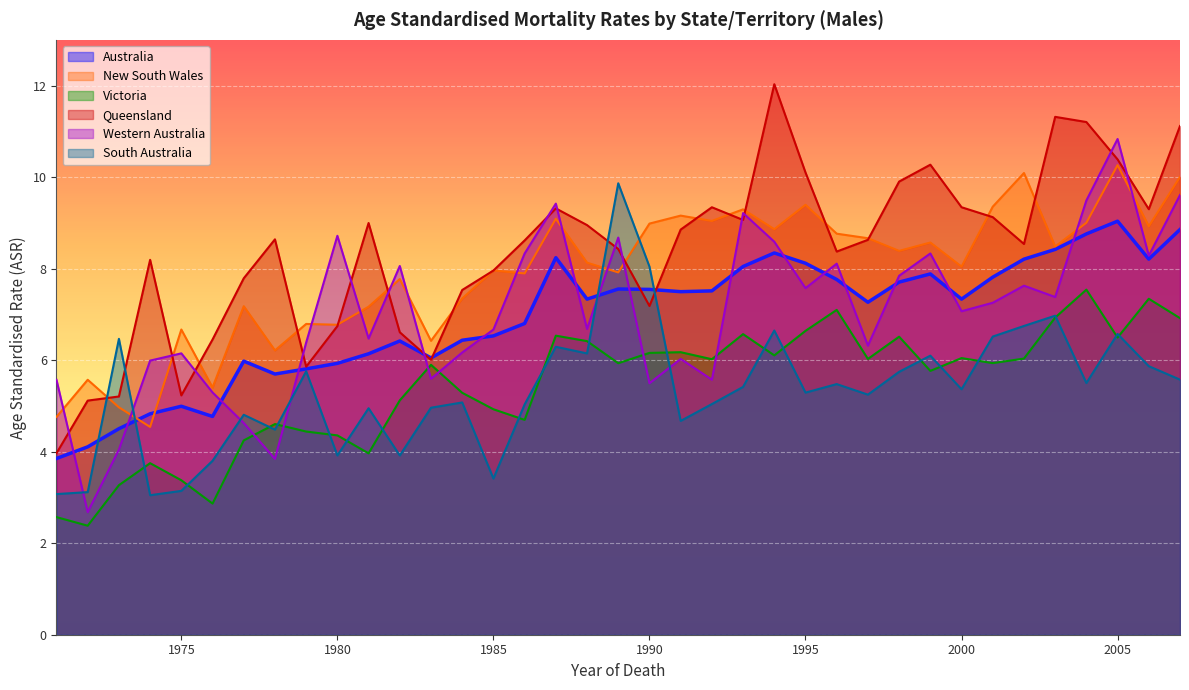

What is the spread (max minus min) of values at 1978?

4.8